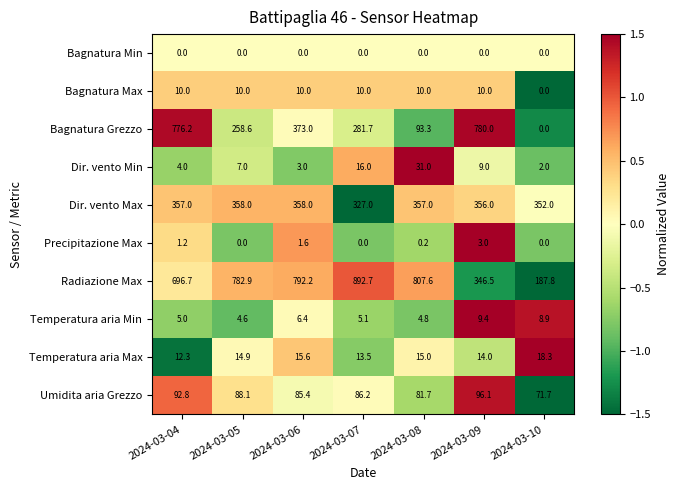

What is the total value across all series at 2024-03-09?

1624.0